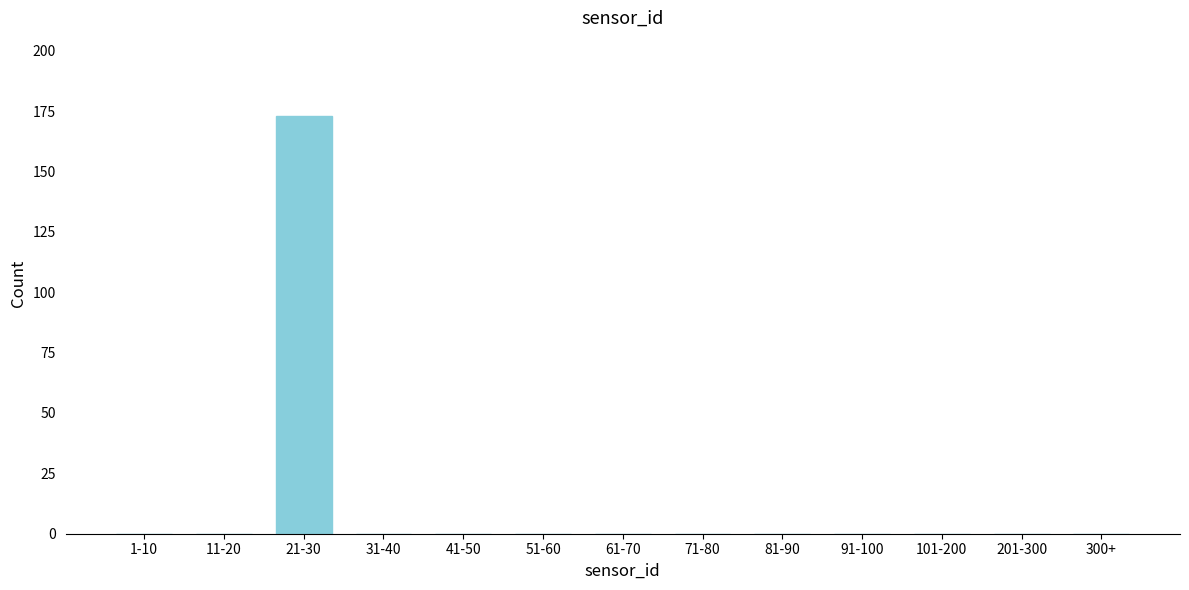

Reading left to right, transcribe all the data shown in this chart.

1-10=0	11-20=0	21-30=173	31-40=0	41-50=0	51-60=0	61-70=0	71-80=0	81-90=0	91-100=0	101-200=0	201-300=0	300+=0